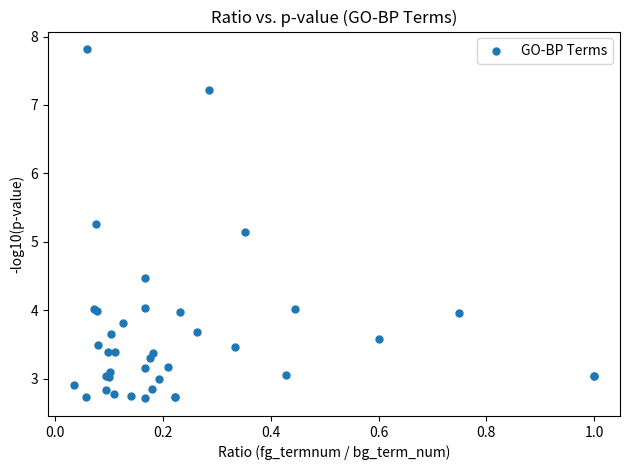

What Y value in the scatter plot is closest to 5?

5.1